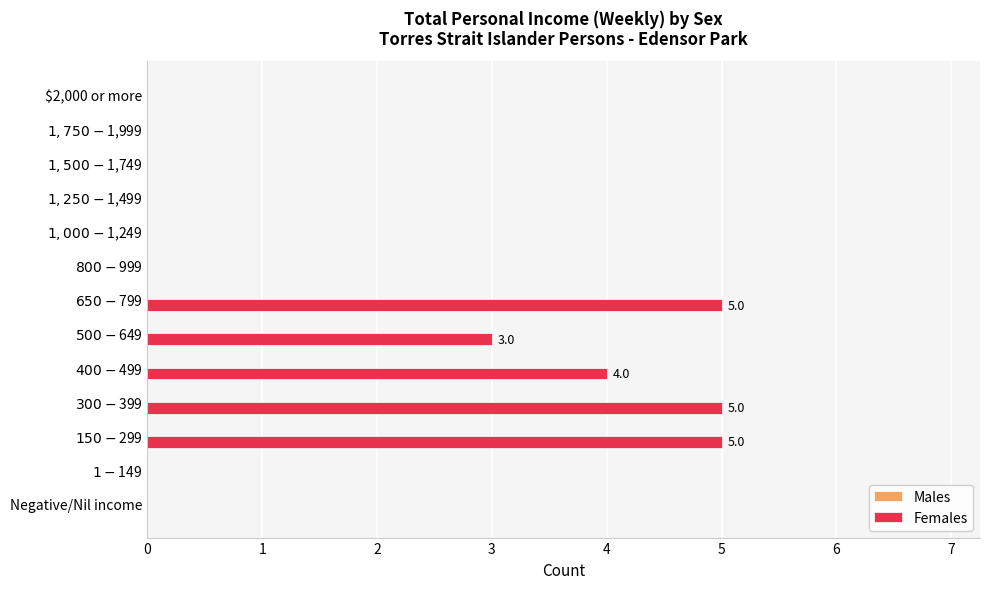

What is the sum of all values?

22